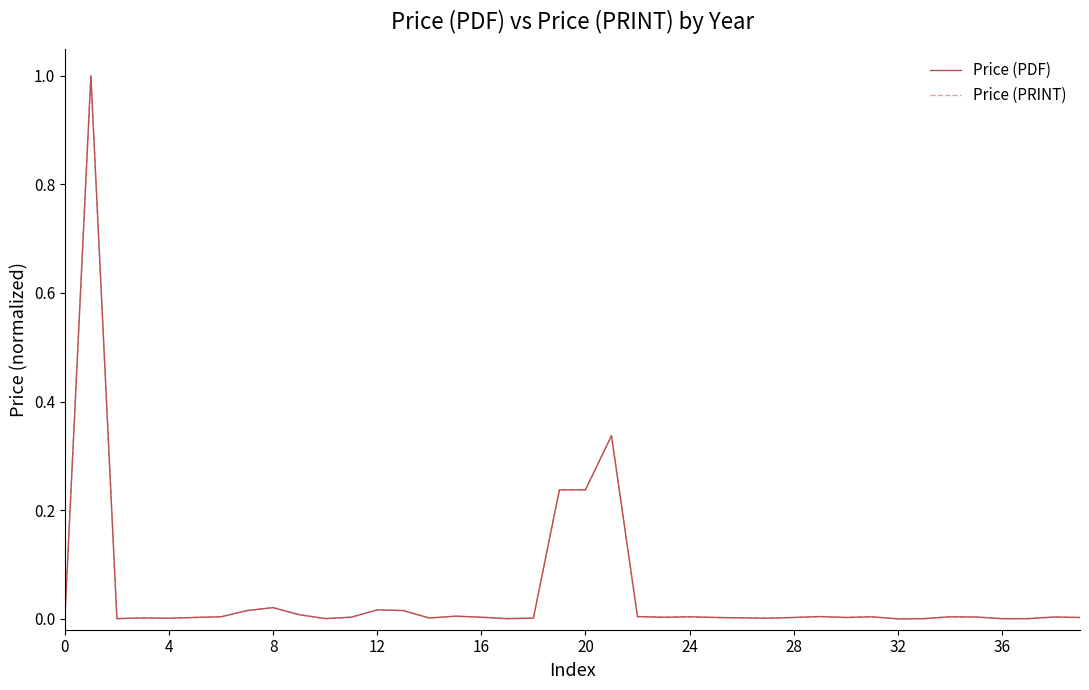

Is this an area chart (filled region under the line)?

No